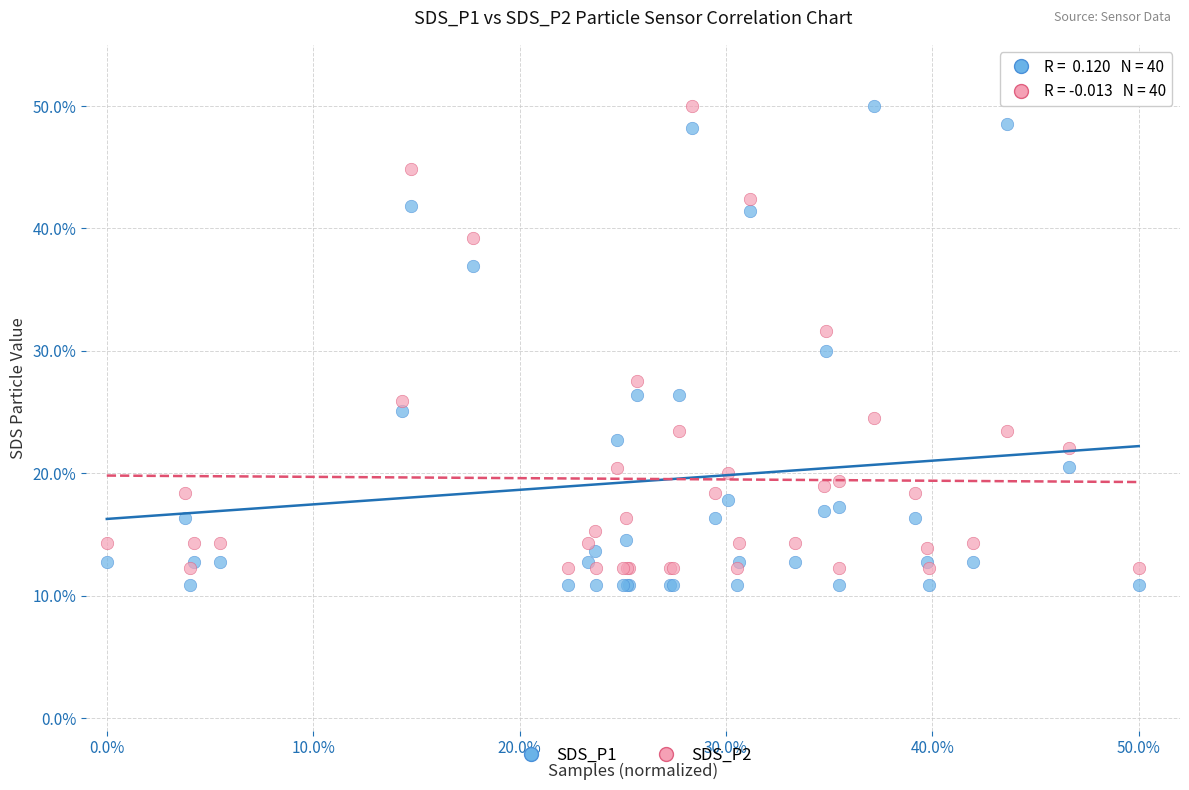

What are all the series names shown in the legend?

SDS_P1, SDS_P2